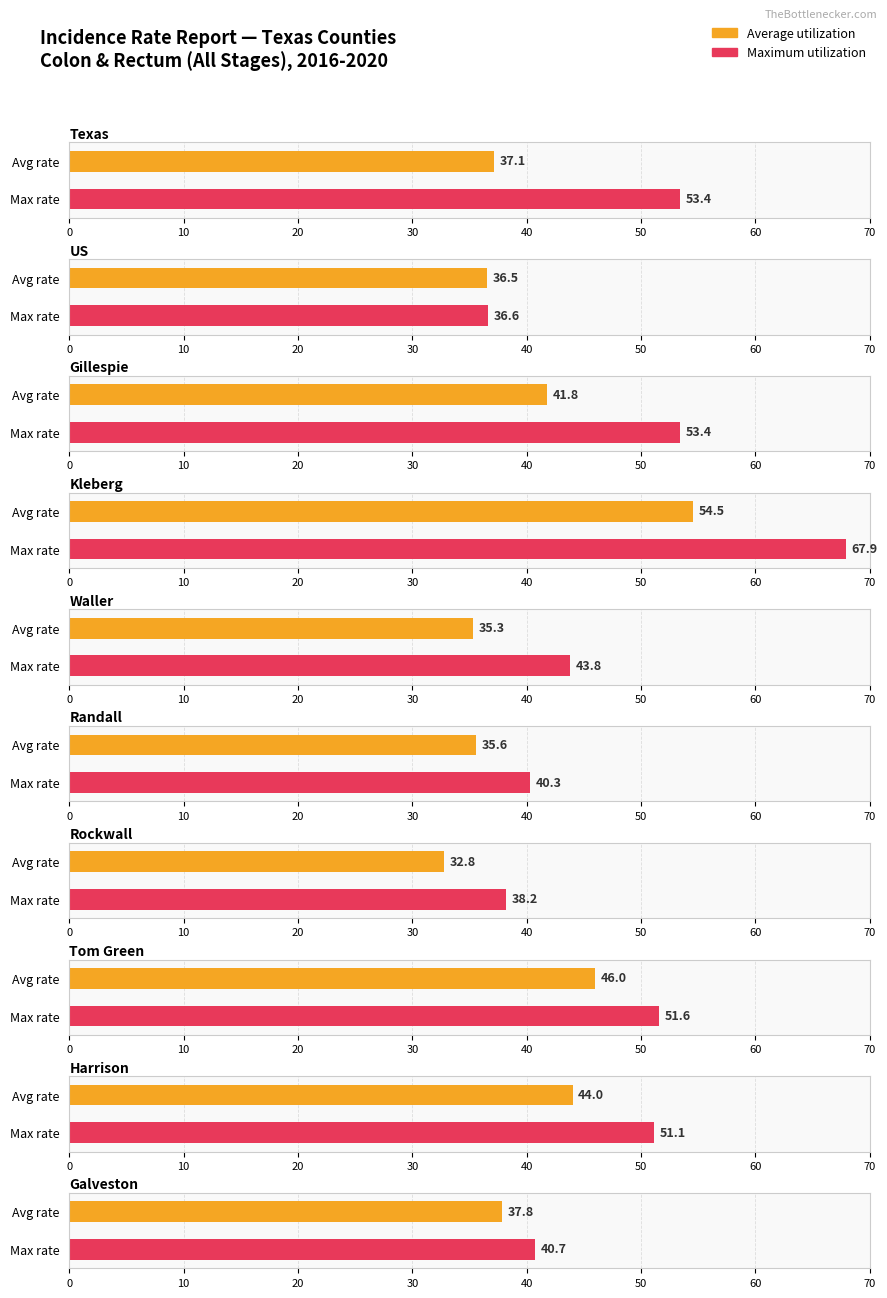

List the labels in order of Maximum utilization value, smallest first.

US, Rockwall, Randall, Galveston, Waller, Harrison, Tom Green, Texas, Gillespie, Kleberg